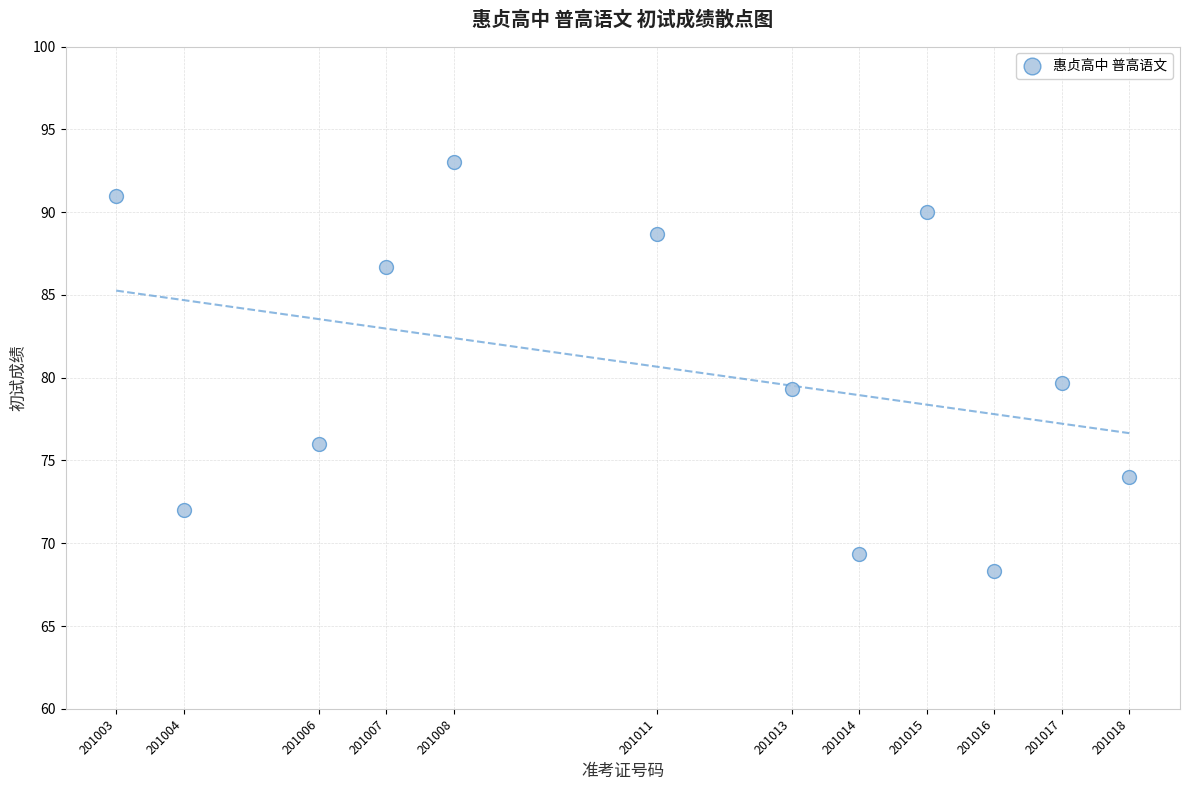

What is the range of X values (max minus min)?

15.0